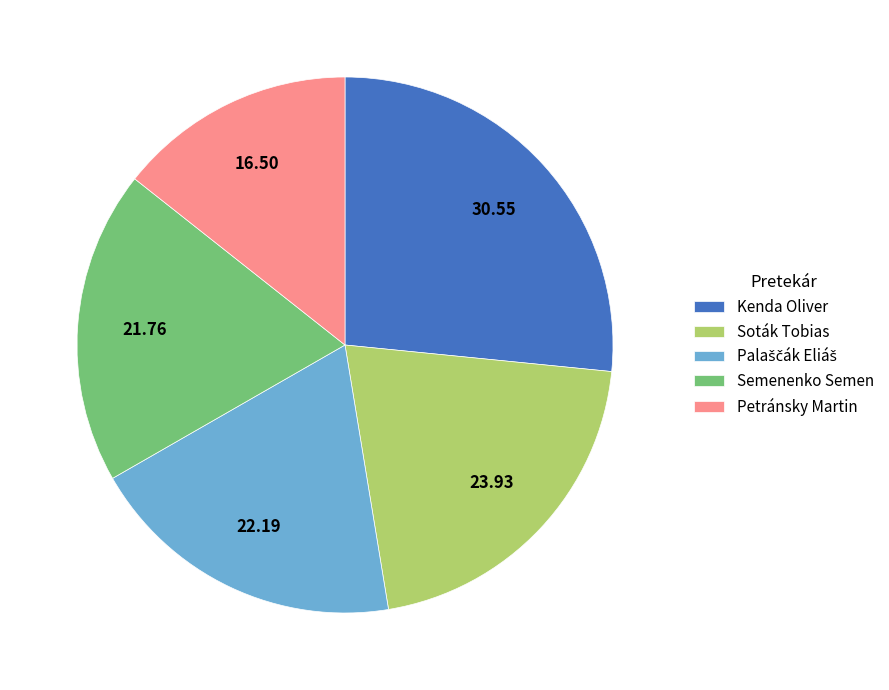

Which category has the biggest portion of the pie?

Kenda Oliver